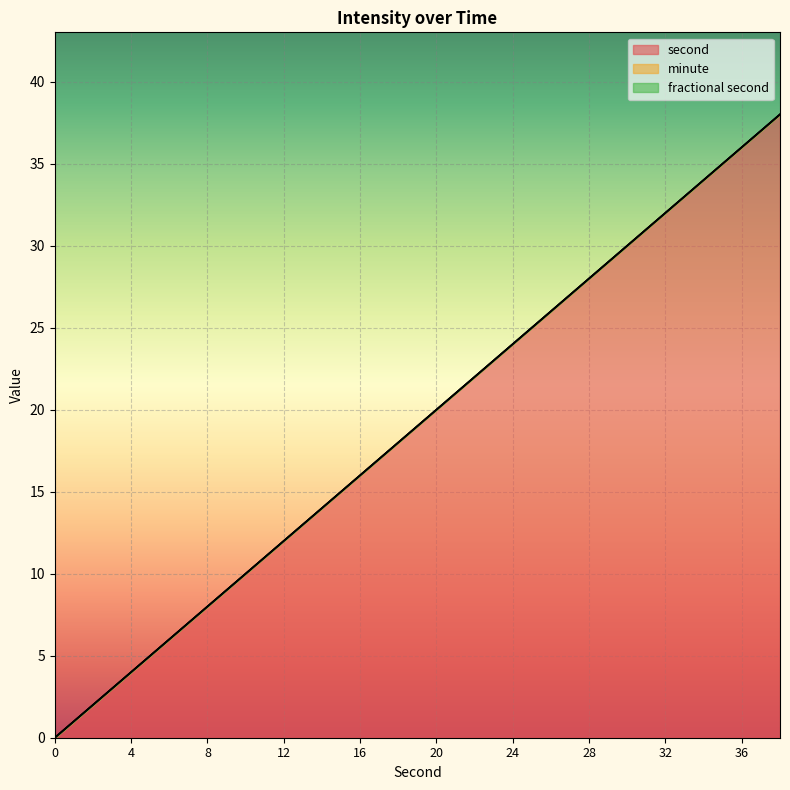

How many data points in second are less than 20?

10